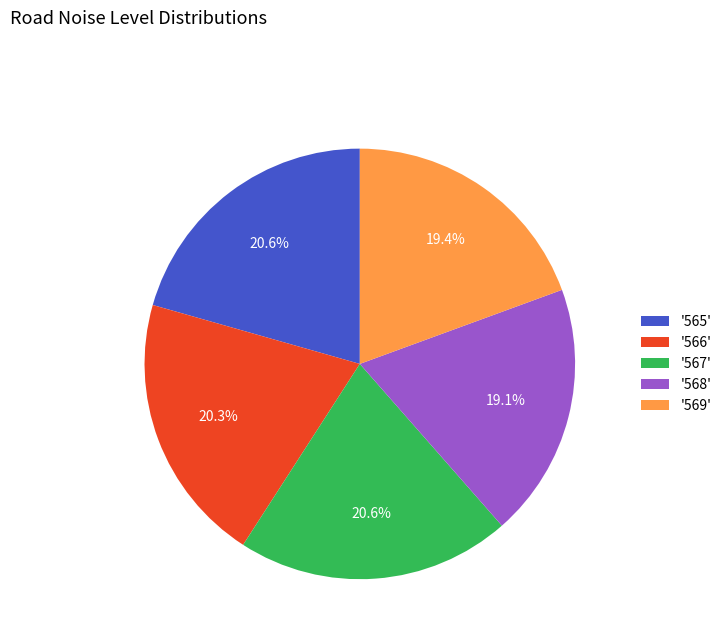

What portion of the pie excludes '568'?

80.9%